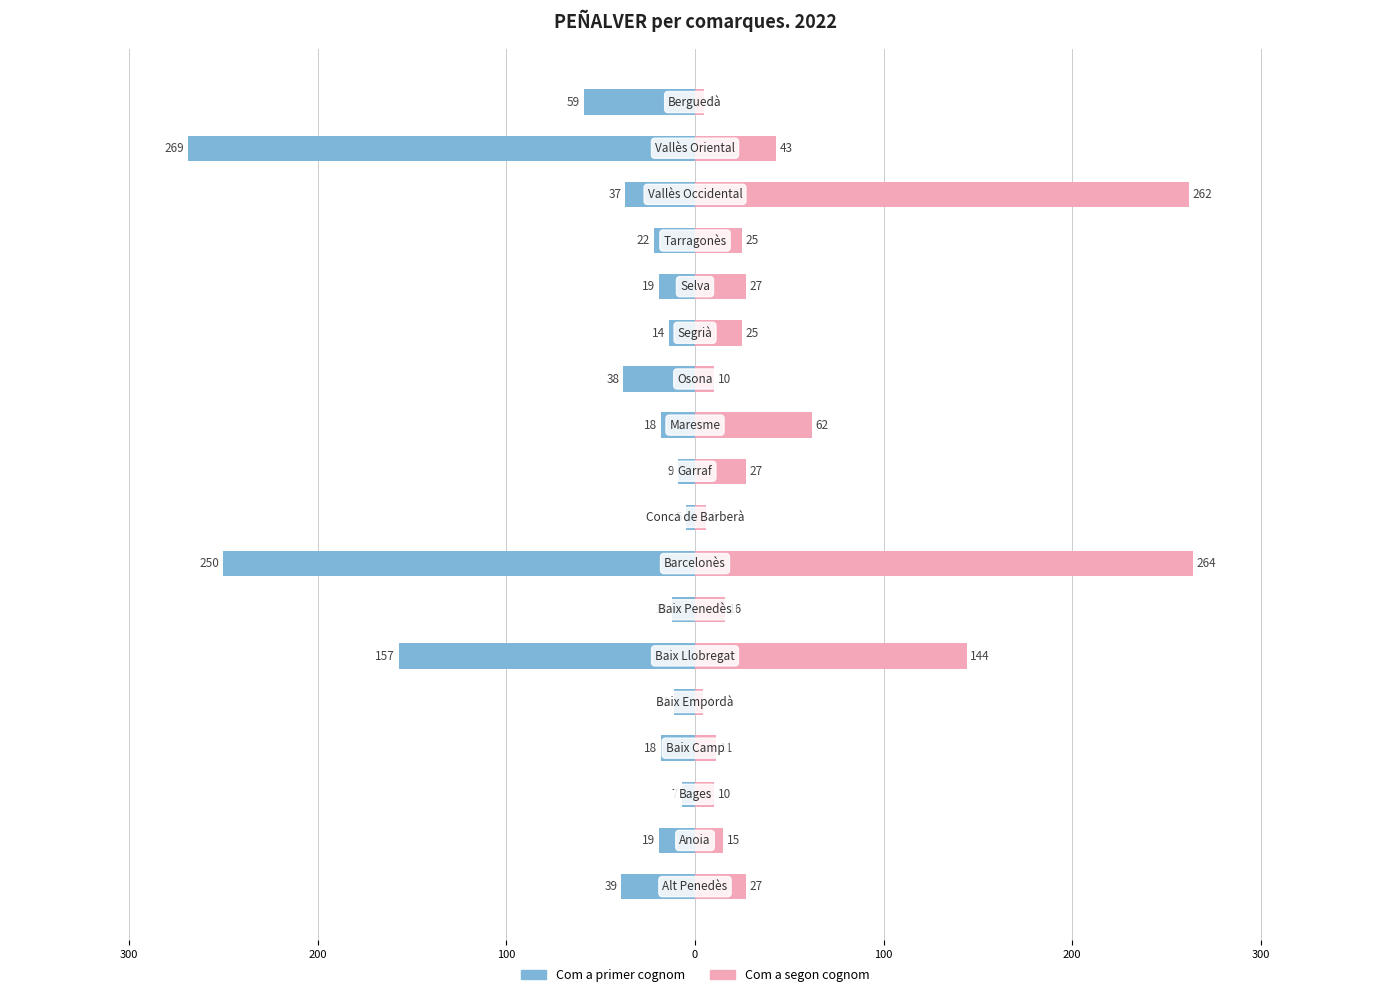

How many bars are there in each group?

2